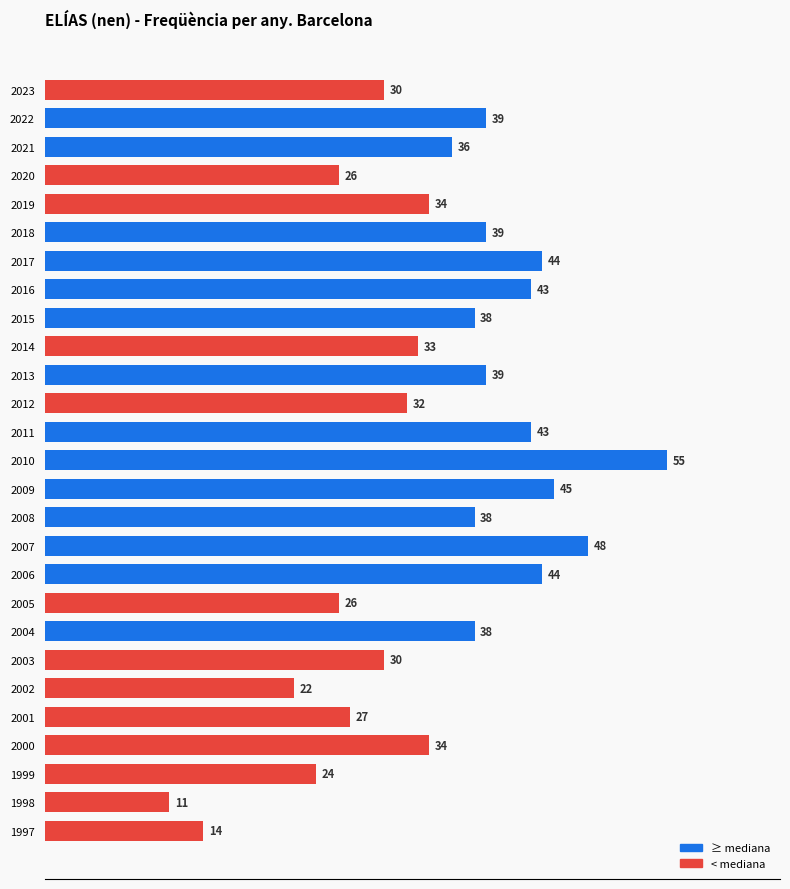

How many data points are less than 36?

13